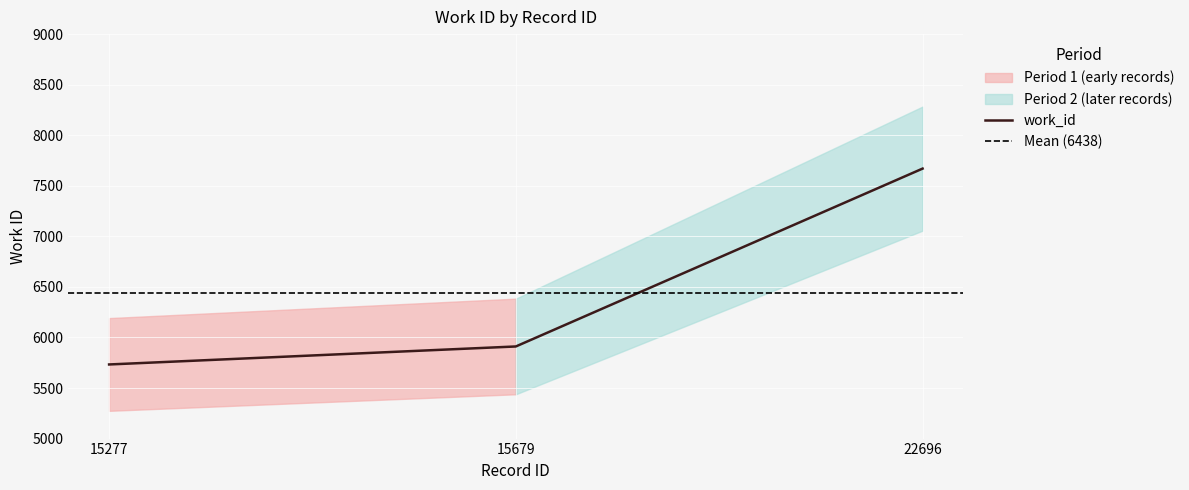

Reading right to left, list all the values displayed in this chart.

22696=7670	15679=5911	15277=5733